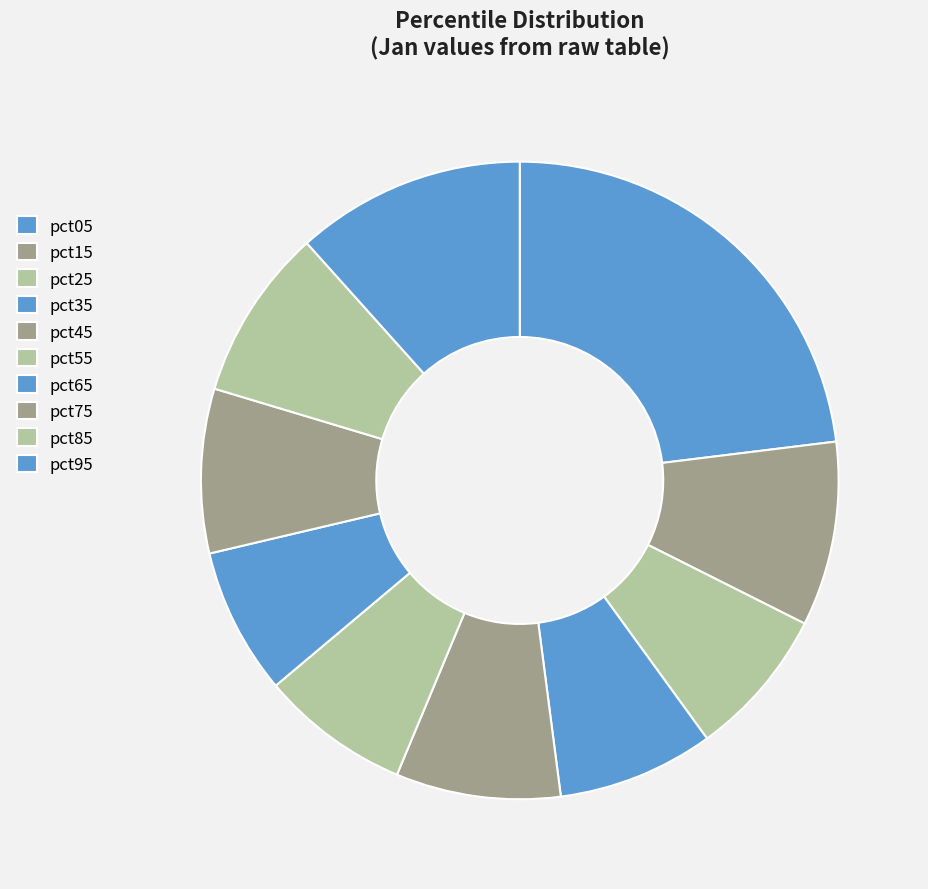

Rank the categories by value from lowest to highest.

pct65, pct55, pct25, pct35, pct75, pct45, pct85, pct15, pct95, pct05